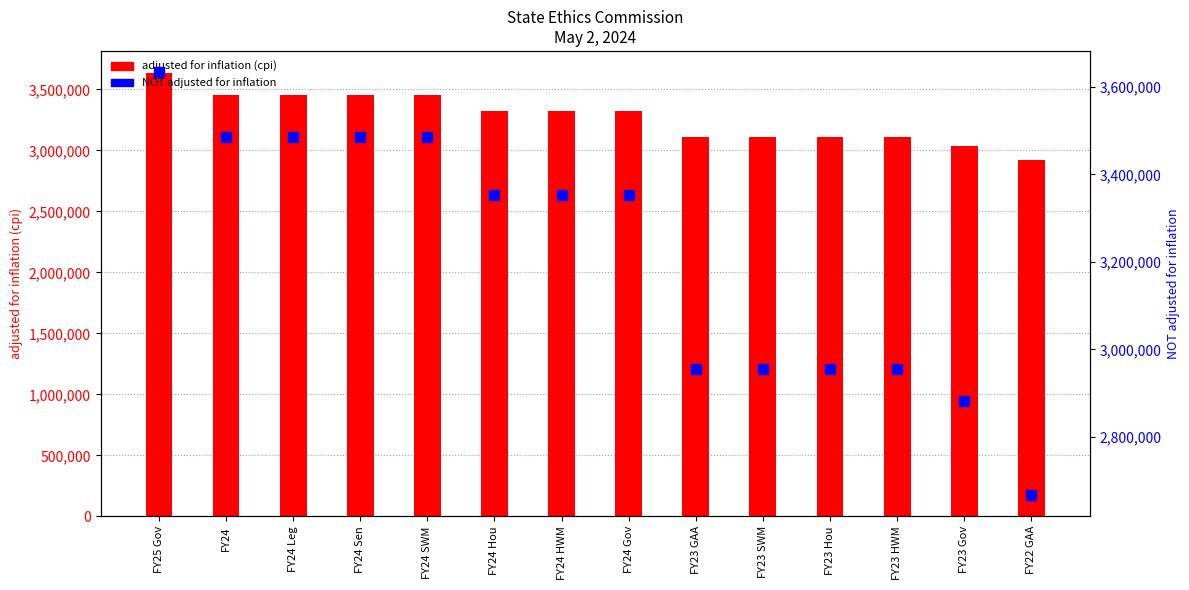

Which series contains the lowest Y value?

NOT adjusted for inflation